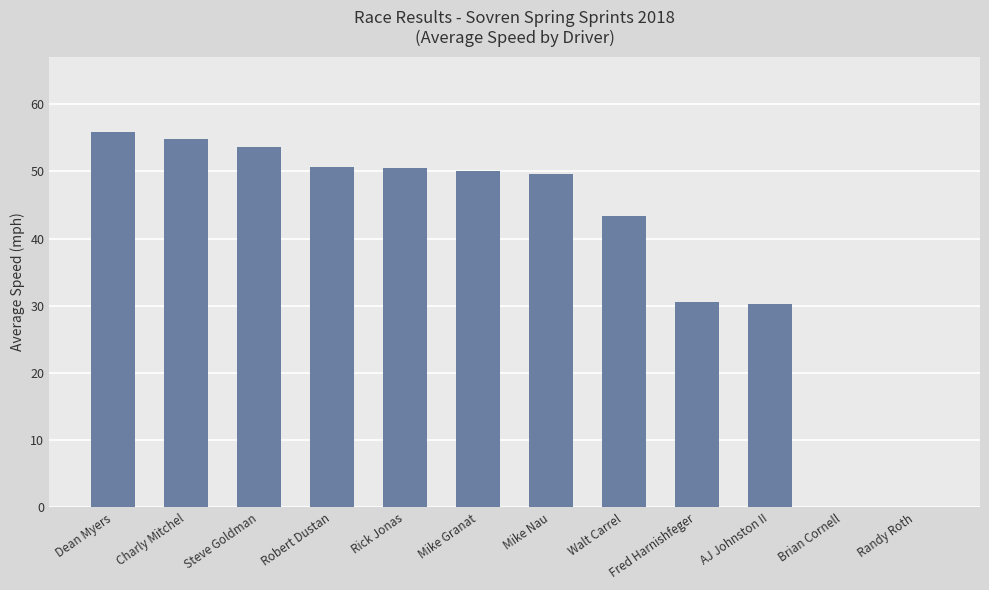

What is the sum of all values?

469.3